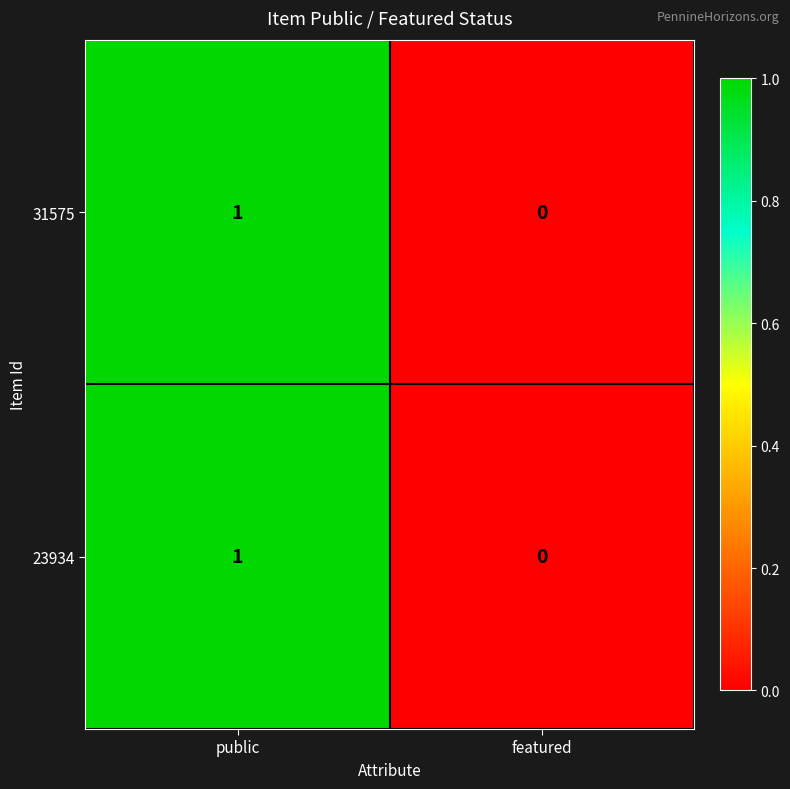

Reading left to right, list all the values displayed in this chart.

31575: 1	0
23934: 1	0